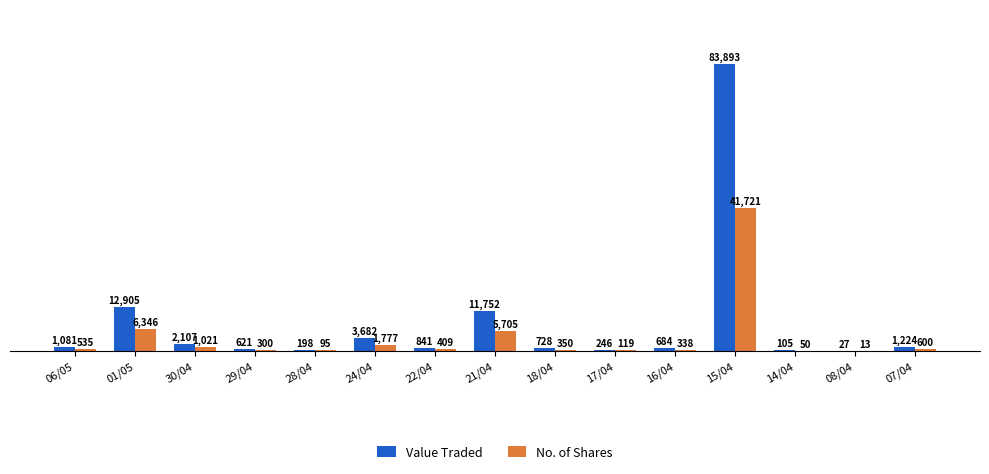

Count the number of categories in the chart.

15